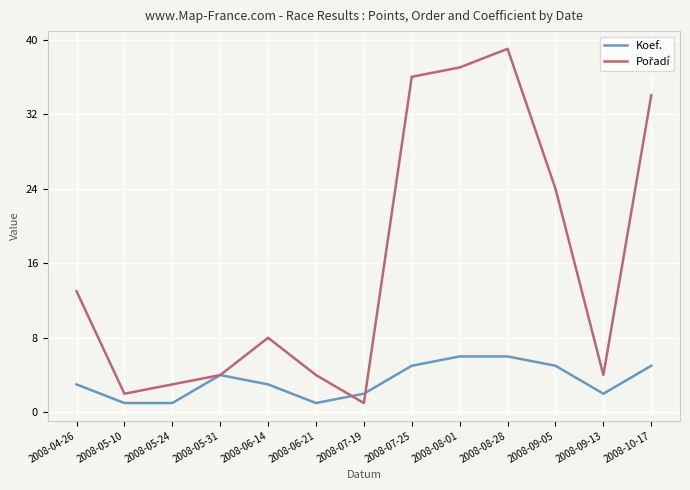

What is the total value across all series at 2008-06-14?

11